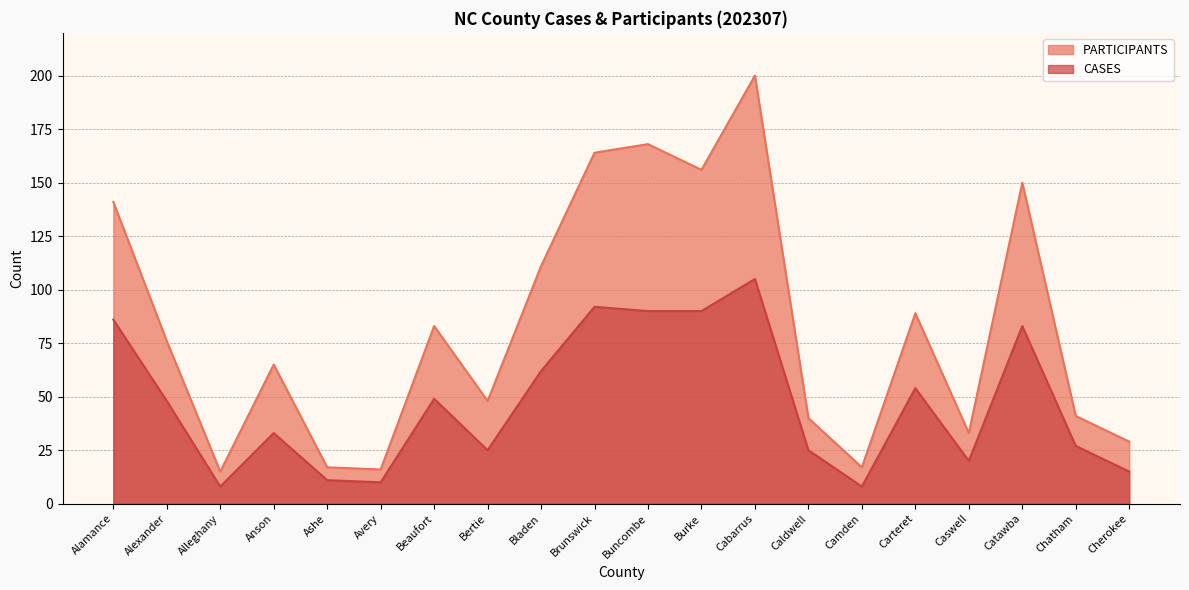

What is the sum of the PARTICIPANTS values at Caldwell and Burke?

196